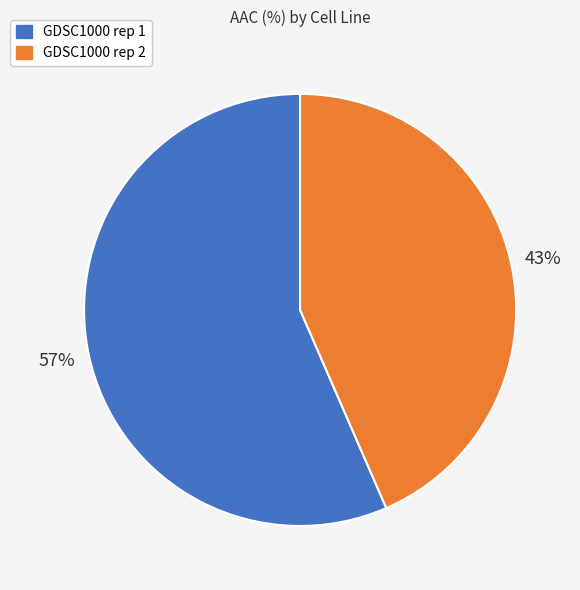

How many segments does this pie chart have?

2